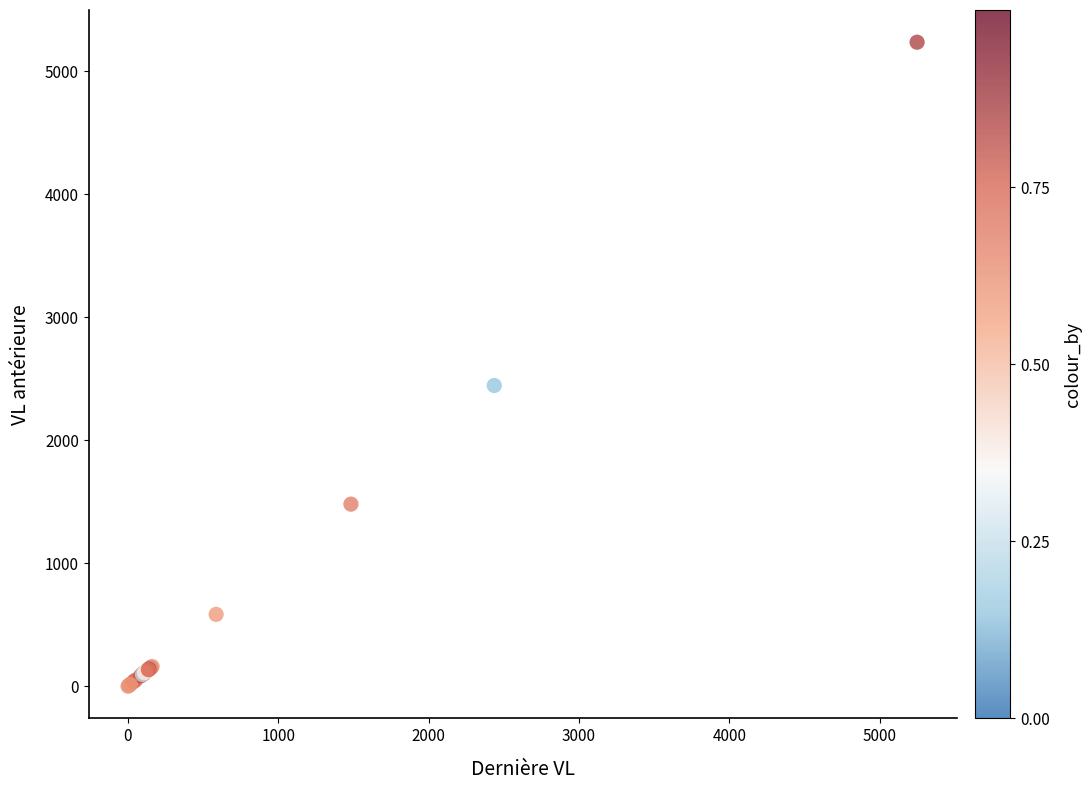

What Y value in the scatter plot is closest to 2618?

2445.0